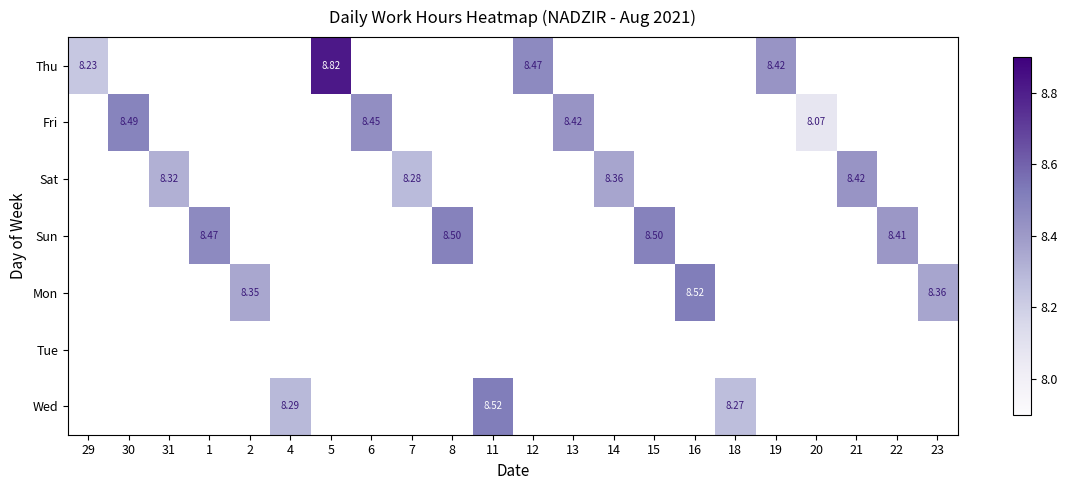

The value of Fri at 12 is 3.4. True or false?

False